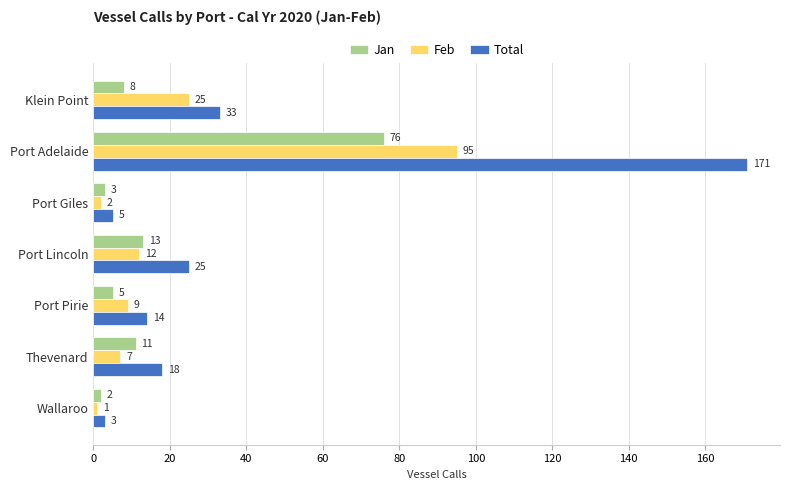

Which category has the lowest value in the Jan series?

Wallaroo